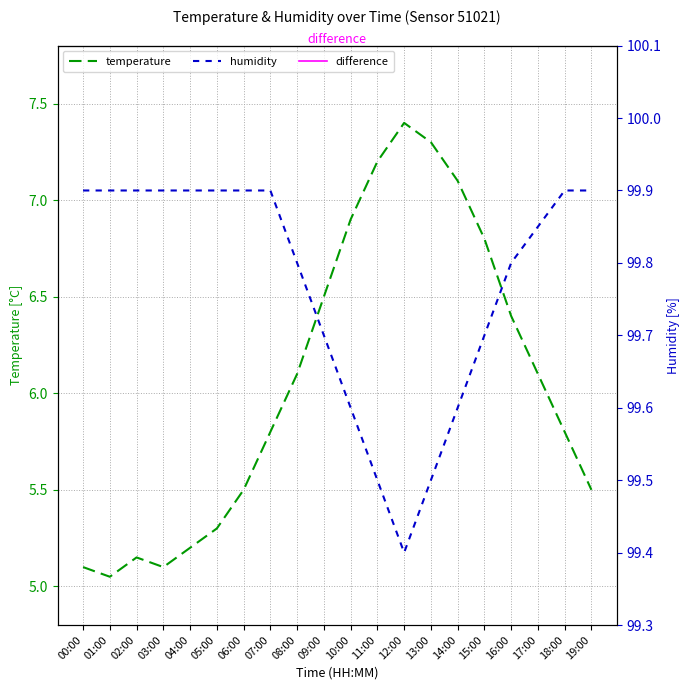

Which series has the largest range (max minus min)?

temperature